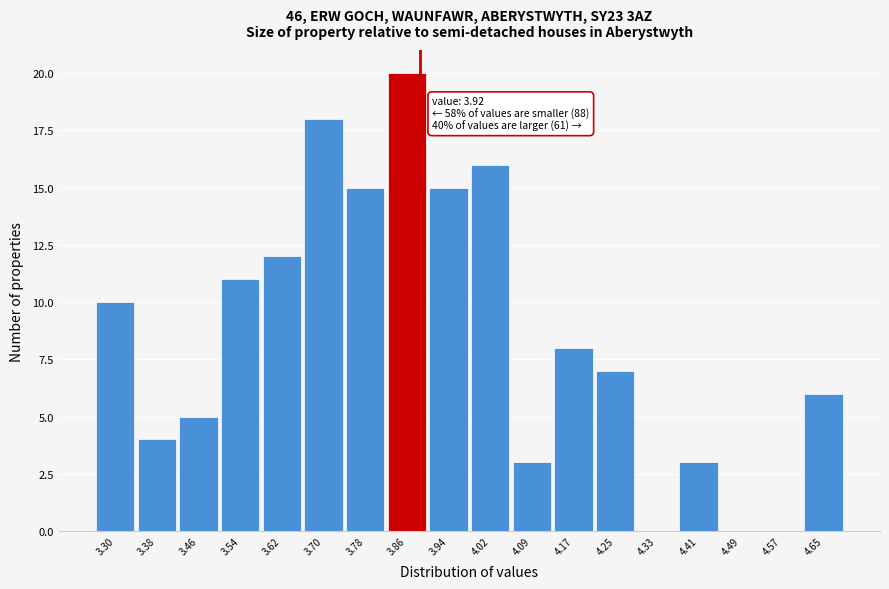

Reading left to right, extract all data points from this chart.

3.30=10	3.38=4	3.46=5	3.54=11	3.62=12	3.70=18	3.78=15	3.86=20	3.94=15	4.02=16	4.09=3	4.17=8	4.25=7	4.33=0	4.41=3	4.49=0	4.57=0	4.65=6